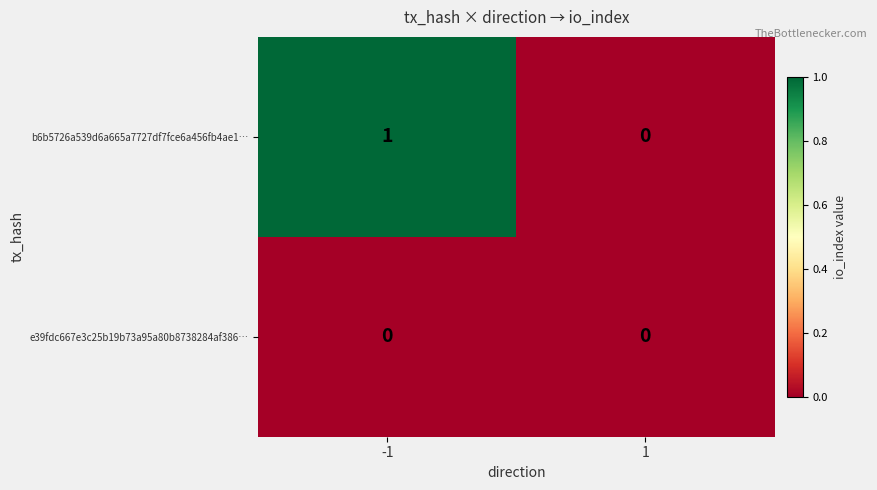

The e39fdc667e3c25b19b73a95a80b8738284af386… series shows 0 at -1. True or false?

True